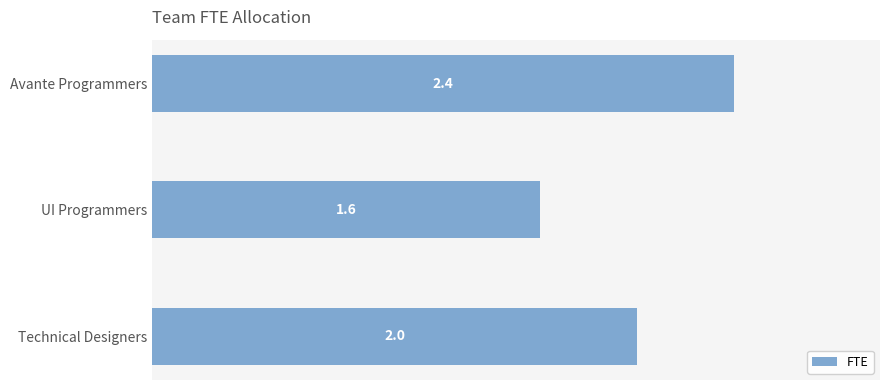

Which has a higher value, Avante Programmers or Technical Designers?

Avante Programmers